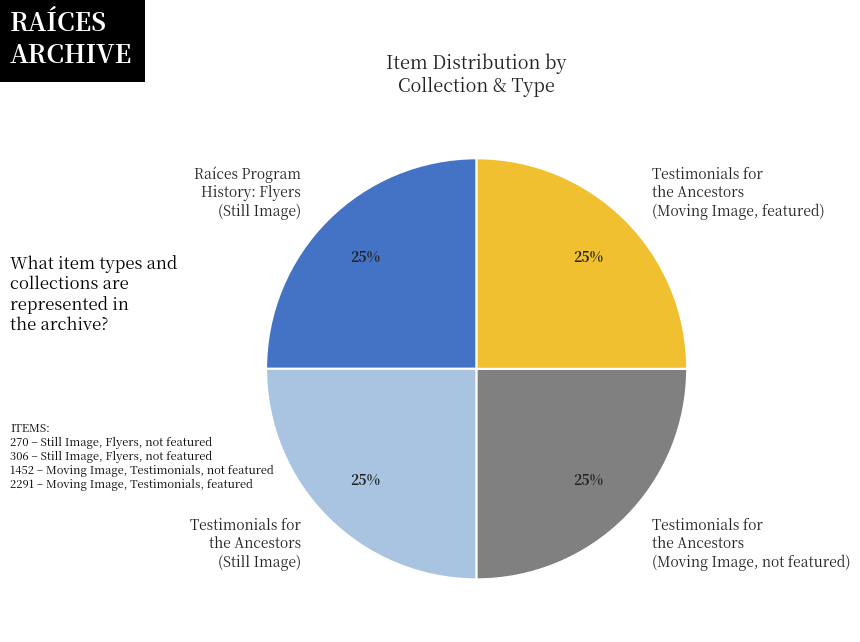

The Raíces Program History: Flyers (Still Image) slice represents 25% of the pie. True or false?

True